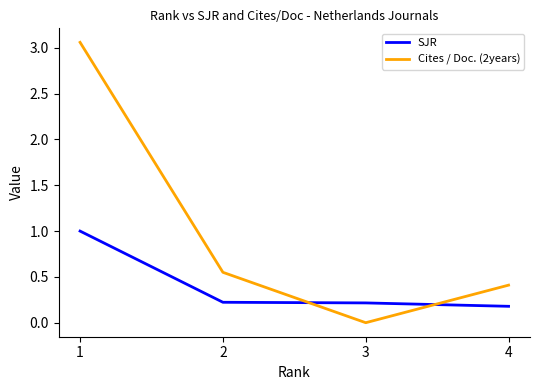

The SJR series shows 1.0 at 1. True or false?

True